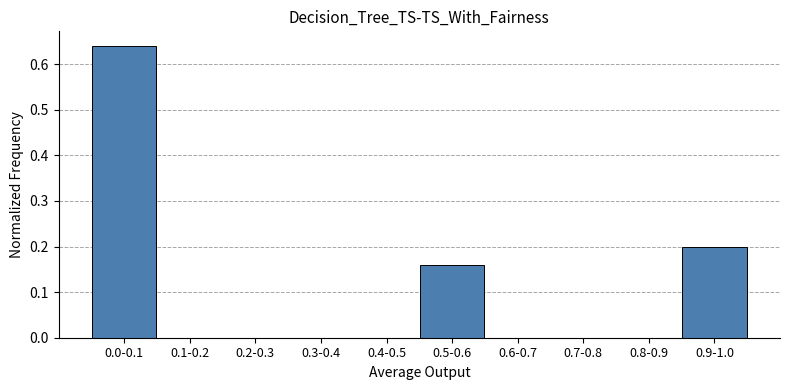

Is it true that the value at 0.3-0.4 is 0.4?

False